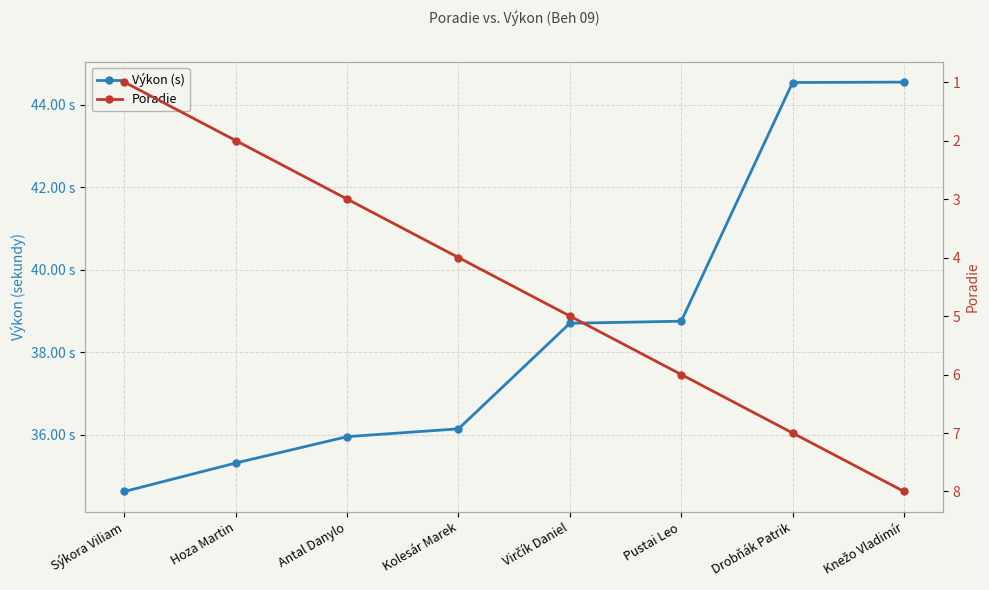

What is the sum of all Výkon (s) values?

308.6